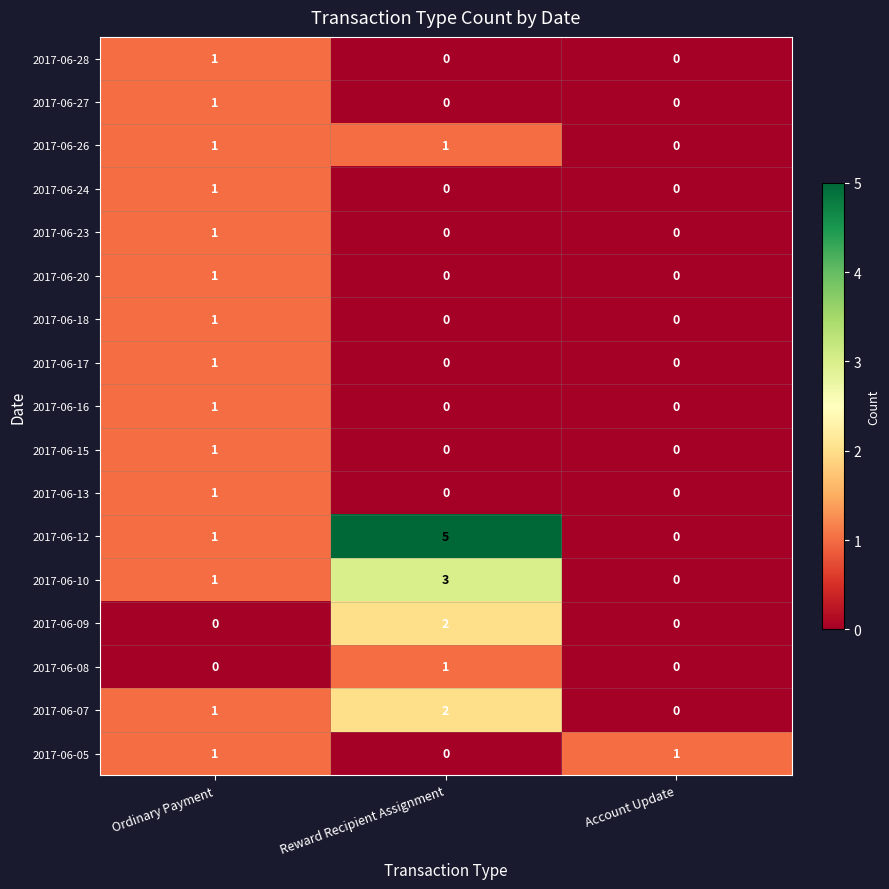

How many 2017-06-26 values are between 0 and 1?

3